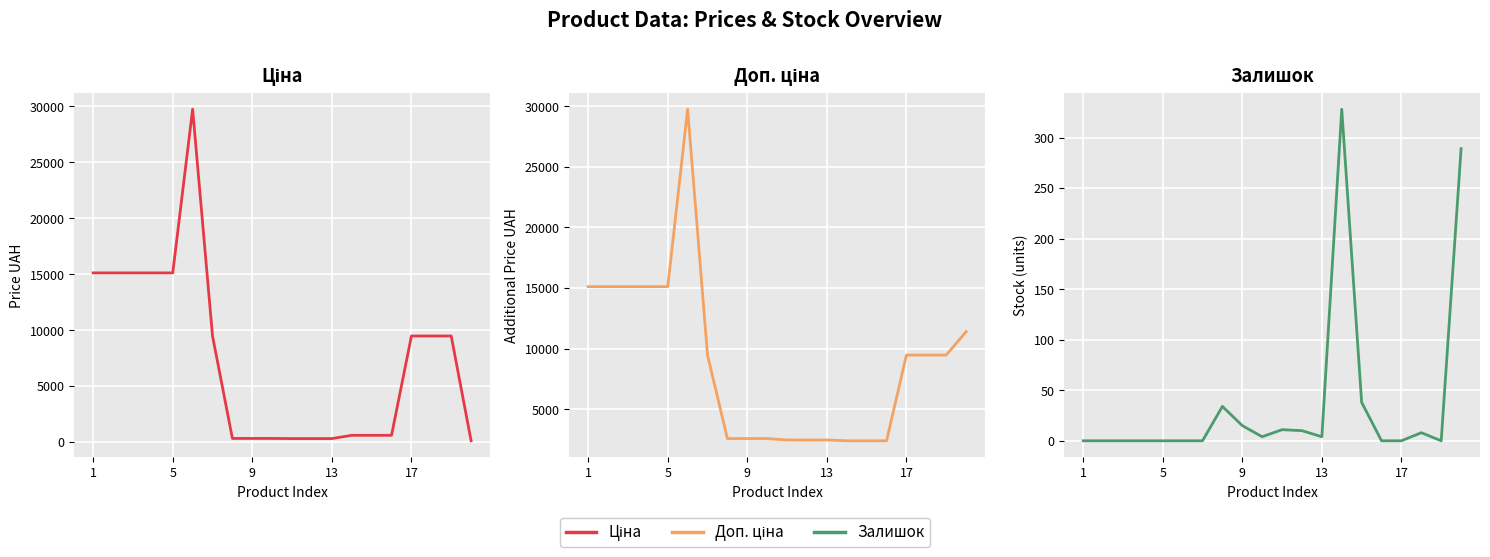

True or false: Доп. ціна has more than 0 interior local peaks.

True